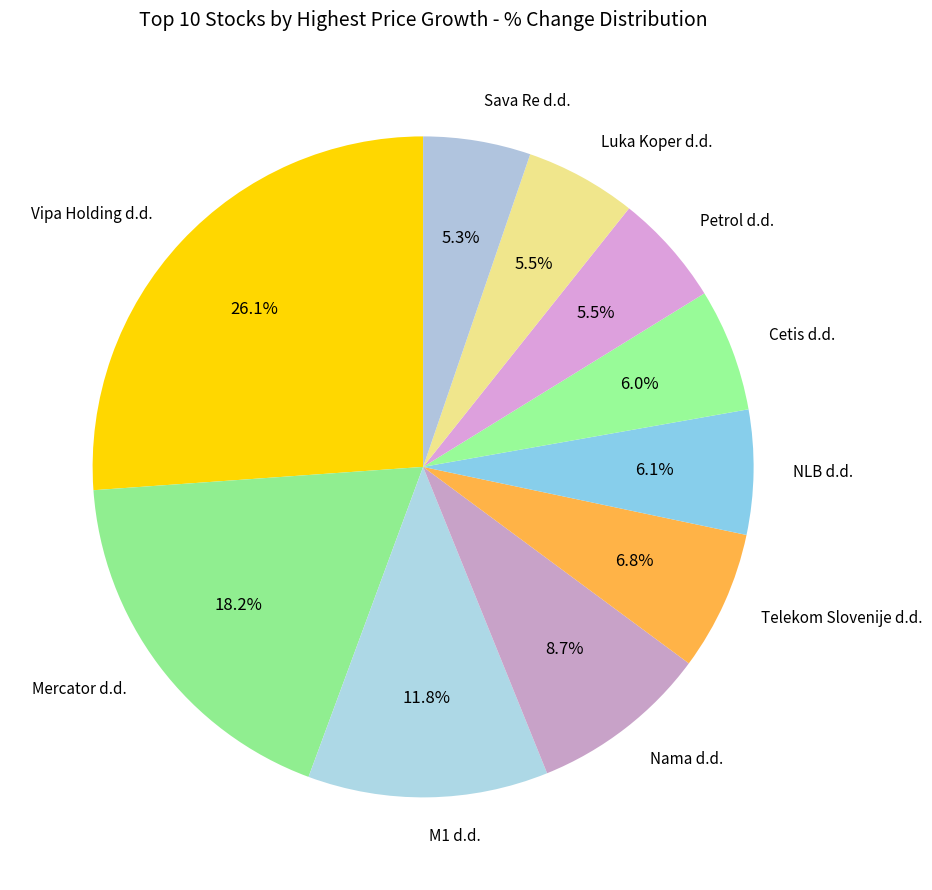

To the nearest percent, what is the difference between the largest and smallest slice percentages?

21%